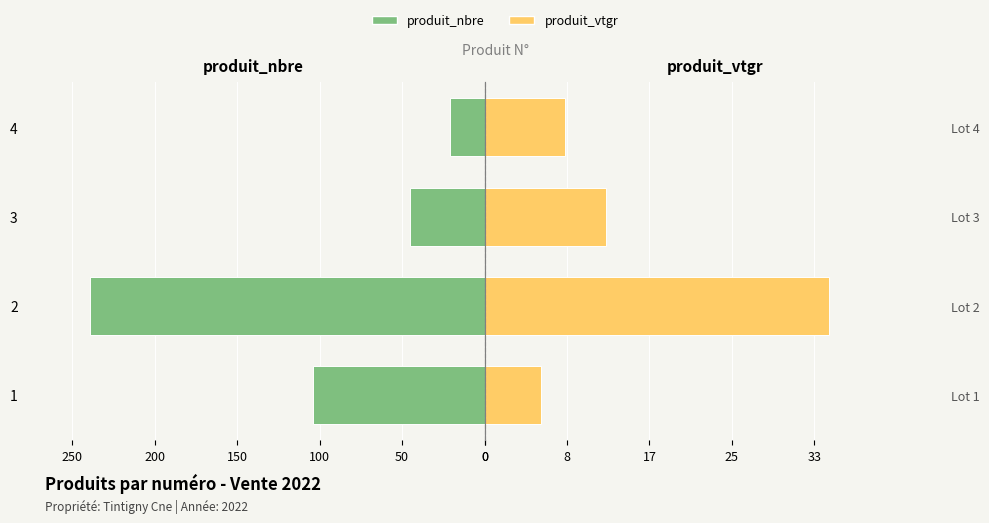

What are all the series names shown in the legend?

produit_nbre, produit_vtgr